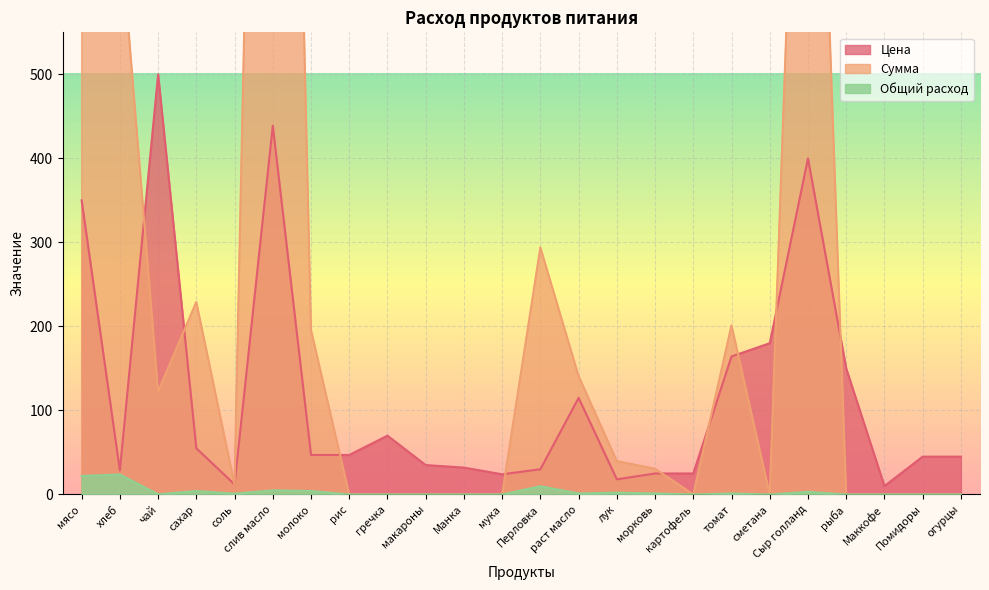

Reading left to right, extract all data points from this chart.

Цена: мясо=350.0	хлеб=28.6	чай=500.0	сахар=55.0	соль=12.0	слив масло=438.9	молоко=47.0	рис=47.0	гречка=70.0	макароны=35.0	Манка=32.0	мука=24.0	Перловка=30.0	раст масло=115.0	лук=18.0	морковь=25.0	картофель=25.0	томат=164.3	сметана=180.0	Сыр голланд=400.0	рыба=150.0	Маккофе=10.0	Помидоры=45.0	огурцы=45.0
Сумма: мясо=7717.5	хлеб=679.0	чай=122.5	сахар=229.1	соль=11.8	слив масло=2150.6	молоко=195.8	рис=0.0	гречка=0.0	макароны=0.0	Манка=0.0	мука=0.0	Перловка=294.0	раст масло=140.9	лук=39.7	морковь=30.6	картофель=0.0	томат=201.3	сметана=0.0	Сыр голланд=1274.0	рыба=0.0	Маккофе=0.0	Помидоры=0.0	огурцы=0.0
Общий расход: мясо=22.1	хлеб=23.8	чай=0.2	сахар=4.2	соль=1.0	слив масло=4.9	молоко=4.2	рис=0.0	гречка=0.0	макароны=0.0	Манка=0.0	мука=0.0	Перловка=9.8	раст масло=1.2	лук=2.2	морковь=1.2	картофель=0.0	томат=1.2	сметана=0.0	Сыр голланд=3.2	рыба=0.0	Маккофе=0.0	Помидоры=0.0	огурцы=0.0